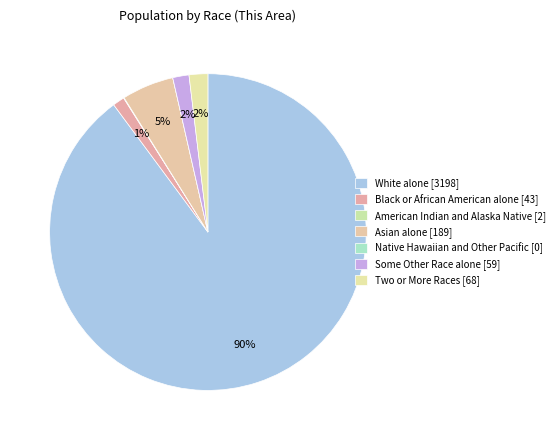

How many segments does this pie chart have?

7